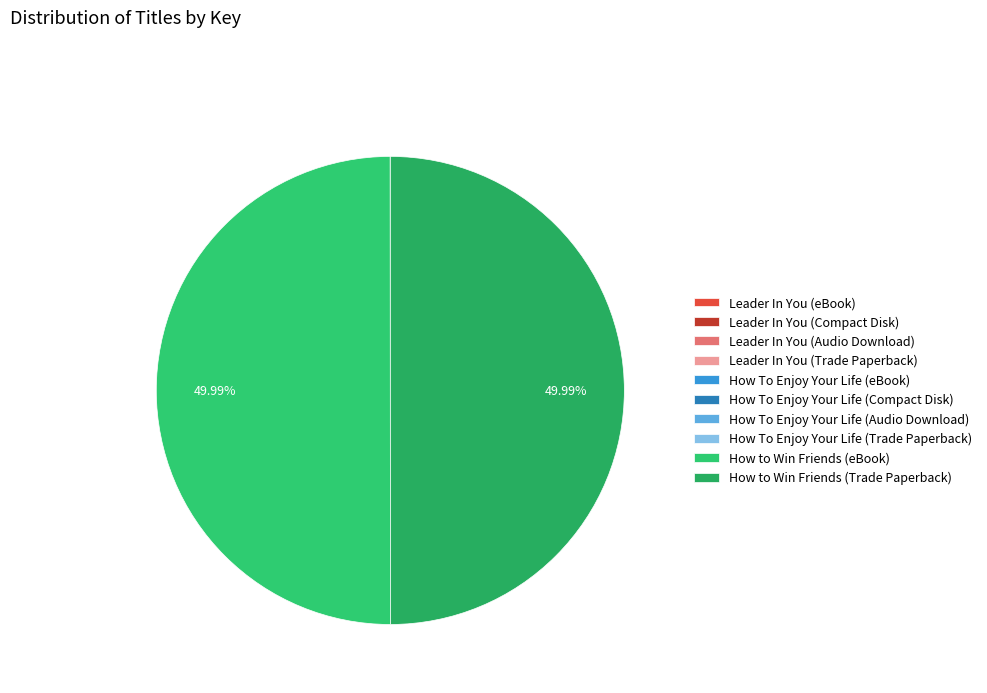

Rank the categories by value from highest to lowest.

How to Win Friends (eBook), How to Win Friends (Trade Paperback), Leader In You (eBook), Leader In You (Compact Disk), Leader In You (Audio Download), Leader In You (Trade Paperback), How To Enjoy Your Life (eBook), How To Enjoy Your Life (Compact Disk), How To Enjoy Your Life (Audio Download), How To Enjoy Your Life (Trade Paperback)